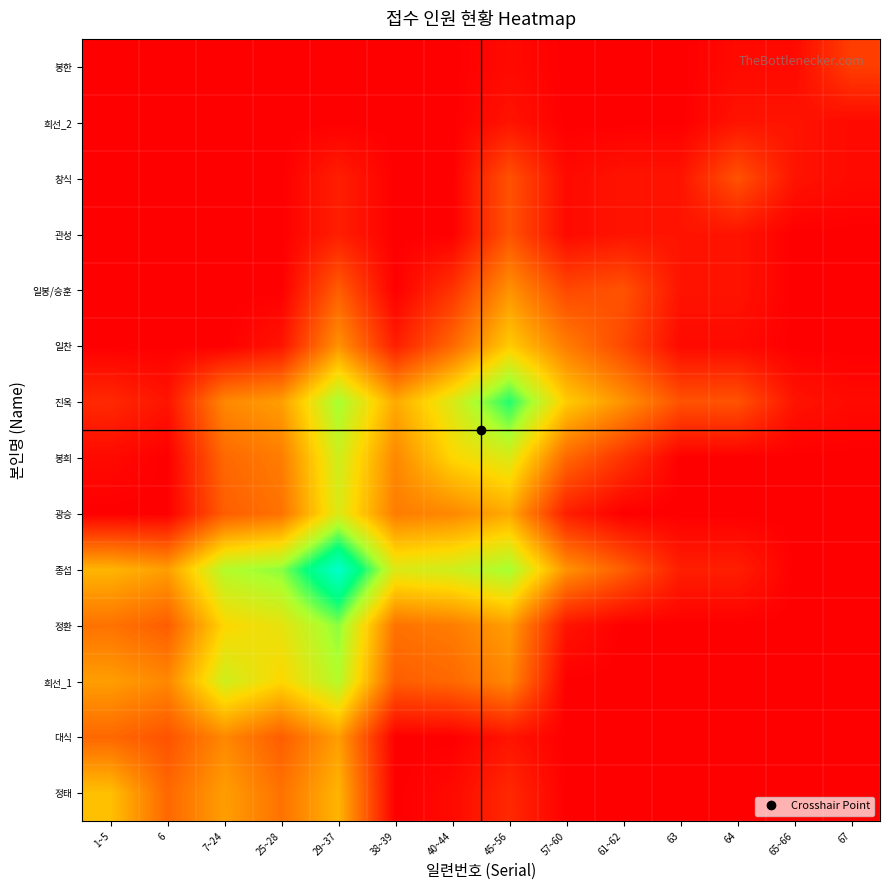

Reading left to right, transcribe all the data shown in this chart.

정태: 1~5=0.5	6=0.2	7~24=0.4	25~28=0.3	29~37=0.4	38~39=0.0	40~44=0.0	45~56=0.1	57~60=0.0	61~62=0.0	63=0.0	64=0.0	65~66=0.0	67=0.0
대식: 1~5=0.2	6=0.2	7~24=0.3	25~28=0.2	29~37=0.4	38~39=0.0	40~44=0.0	45~56=0.1	57~60=0.0	61~62=0.0	63=0.0	64=0.0	65~66=0.0	67=0.0
희선_1: 1~5=0.4	6=0.3	7~24=0.6	25~28=0.5	29~37=0.7	38~39=0.2	40~44=0.2	45~56=0.3	57~60=0.0	61~62=0.0	63=0.0	64=0.0	65~66=0.0	67=0.0
정환: 1~5=0.3	6=0.2	7~24=0.5	25~28=0.6	29~37=0.7	38~39=0.3	40~44=0.3	45~56=0.4	57~60=0.1	61~62=0.0	63=0.0	64=0.0	65~66=0.0	67=0.0
종섭: 1~5=0.4	6=0.4	7~24=0.7	25~28=0.7	29~37=1.0	38~39=0.6	40~44=0.6	45~56=0.7	57~60=0.3	61~62=0.2	63=0.1	64=0.1	65~66=0.0	67=0.0
광승: 1~5=0.0	6=0.0	7~24=0.2	25~28=0.3	29~37=0.6	38~39=0.3	40~44=0.3	45~56=0.4	57~60=0.1	61~62=0.0	63=0.0	64=0.0	65~66=0.0	67=0.0
봉희: 1~5=0.0	6=0.0	7~24=0.2	25~28=0.3	29~37=0.6	38~39=0.3	40~44=0.5	45~56=0.6	57~60=0.2	61~62=0.1	63=0.0	64=0.0	65~66=0.0	67=0.0
진옥: 1~5=0.1	6=0.1	7~24=0.3	25~28=0.4	29~37=0.7	38~39=0.4	40~44=0.6	45~56=0.8	57~60=0.5	61~62=0.3	63=0.2	64=0.2	65~66=0.1	67=0.0
일찬: 1~5=0.0	6=0.0	7~24=0.0	25~28=0.1	29~37=0.3	38~39=0.1	40~44=0.2	45~56=0.5	57~60=0.3	61~62=0.2	63=0.0	64=0.0	65~66=0.0	67=0.0
일봉/승훈: 1~5=0.0	6=0.0	7~24=0.0	25~28=0.0	29~37=0.2	38~39=0.0	40~44=0.1	45~56=0.3	57~60=0.2	61~62=0.2	63=0.1	64=0.1	65~66=0.0	67=0.0
관성: 1~5=0.0	6=0.0	7~24=0.0	25~28=0.0	29~37=0.1	38~39=0.0	40~44=0.0	45~56=0.2	57~60=0.0	61~62=0.1	63=0.1	64=0.1	65~66=0.0	67=0.0
창식: 1~5=0.0	6=0.0	7~24=0.0	25~28=0.0	29~37=0.1	38~39=0.0	40~44=0.0	45~56=0.2	57~60=0.0	61~62=0.1	63=0.1	64=0.2	65~66=0.1	67=0.0
희선_2: 1~5=0.0	6=0.0	7~24=0.0	25~28=0.0	29~37=0.0	38~39=0.0	40~44=0.0	45~56=0.1	57~60=0.0	61~62=0.0	63=0.0	64=0.1	65~66=0.1	67=0.0
봉한: 1~5=0.0	6=0.0	7~24=0.0	25~28=0.0	29~37=0.0	38~39=0.0	40~44=0.0	45~56=0.0	57~60=0.0	61~62=0.0	63=0.0	64=0.0	65~66=0.0	67=0.1